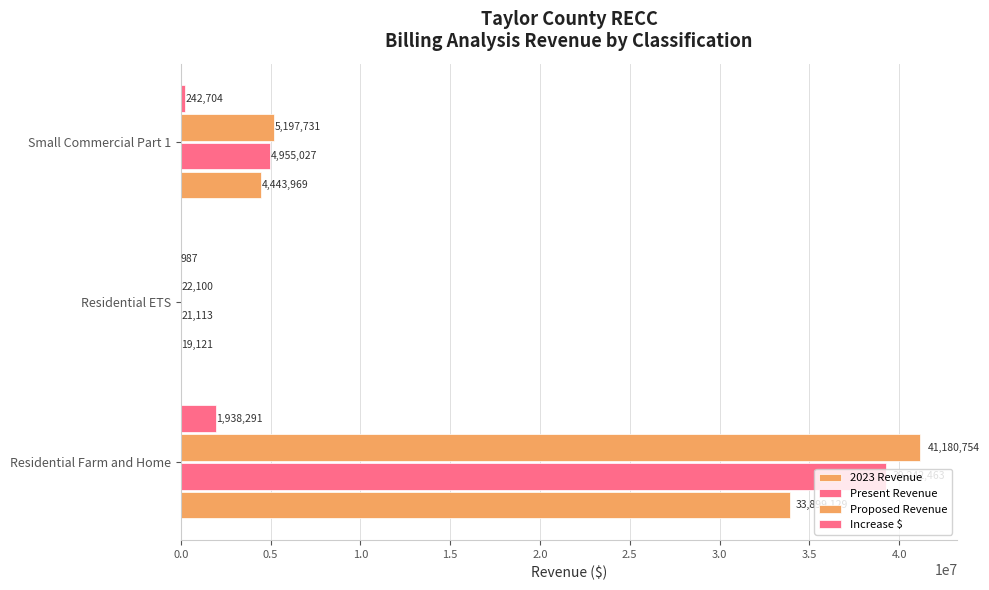

How many data points does each series have?

3